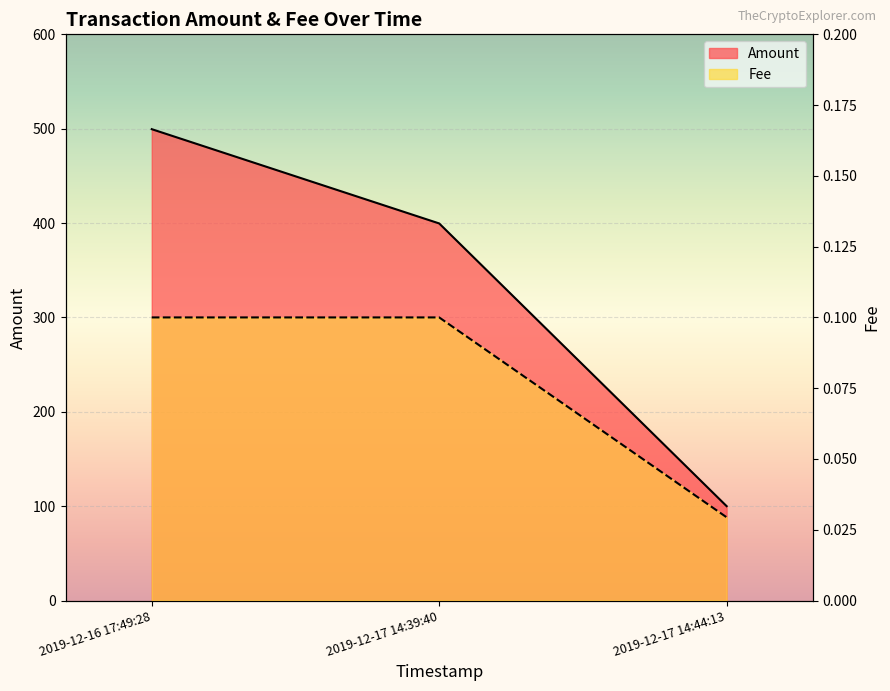

Rank the series by their average value, from highest to lowest.

Amount, Fee